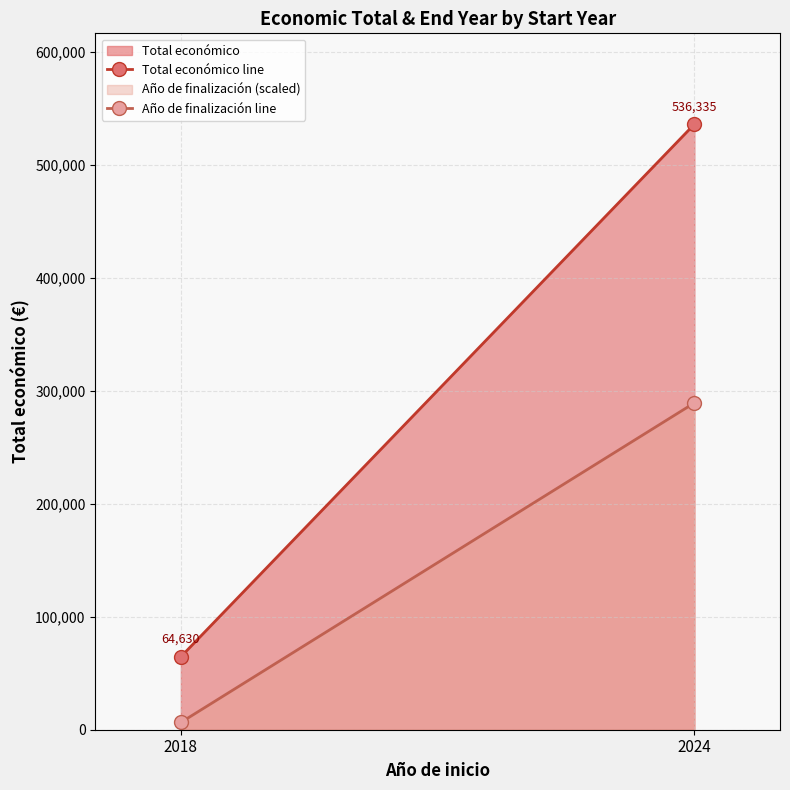

True or false: Total económico line has a value of 64630 at 2018.

True